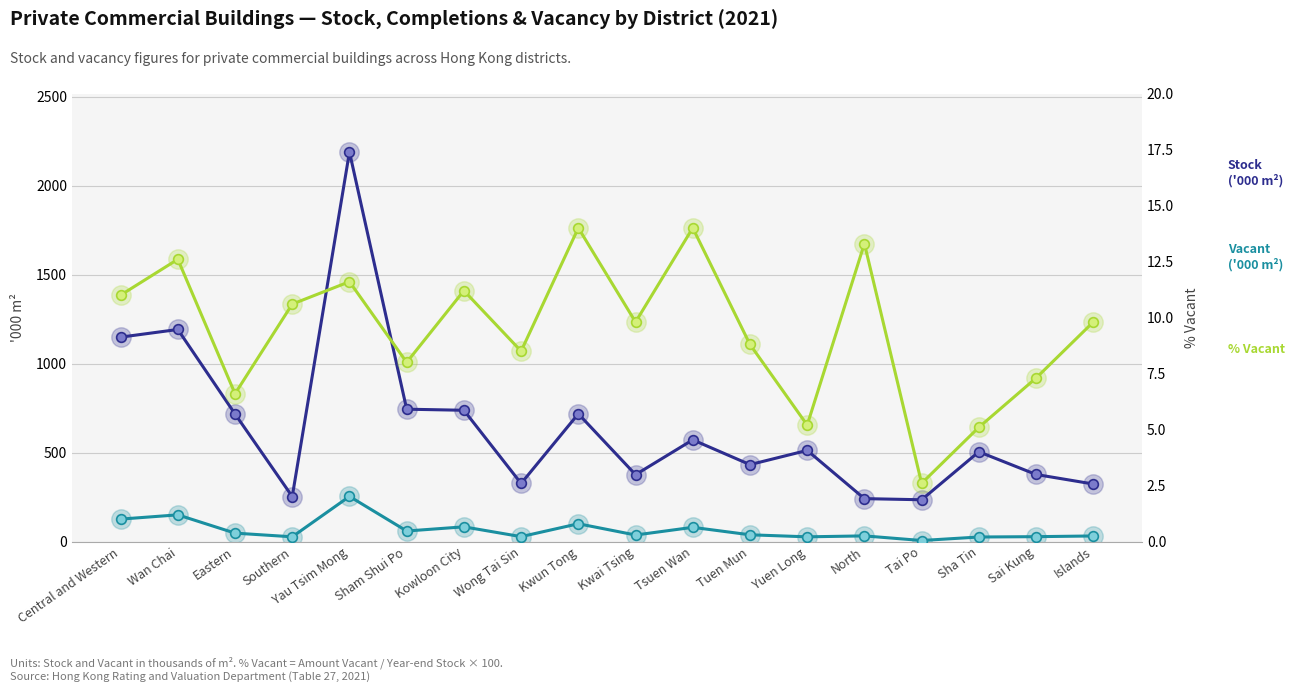

How many data points in Amount Vacant at year-end ('000 m²) are less than 38?

9